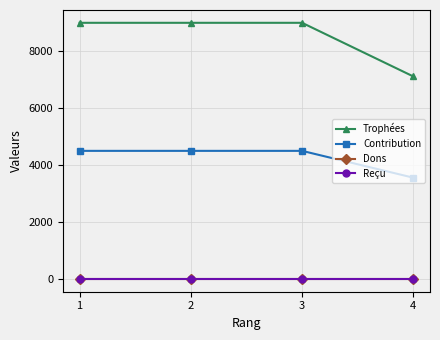

Does the chart have visible grid lines?

Yes